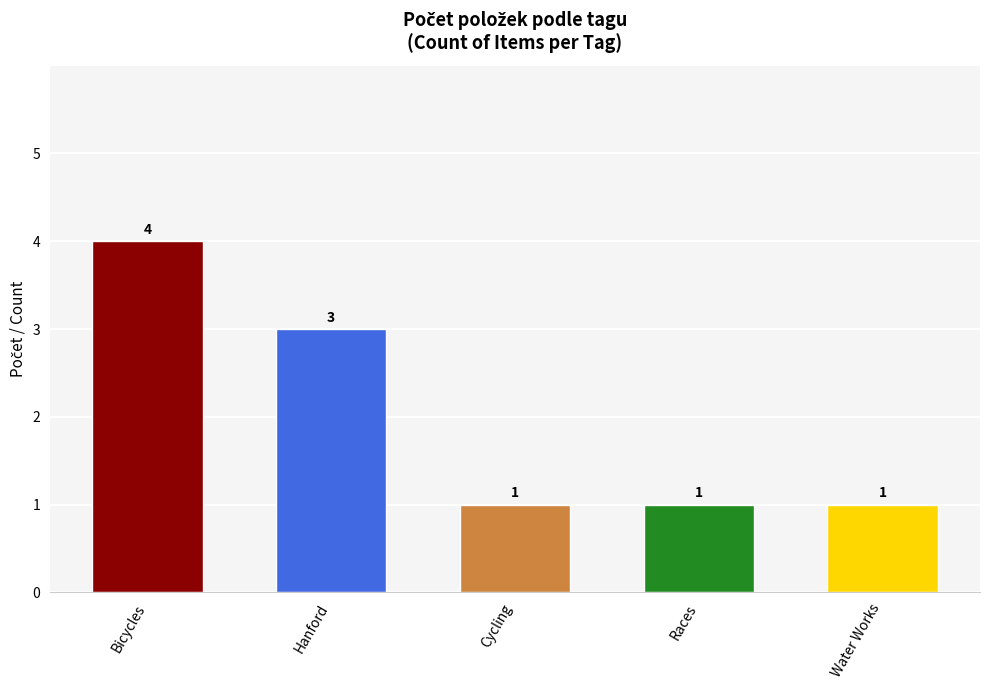

Count the values in the range 1 to 3.

4